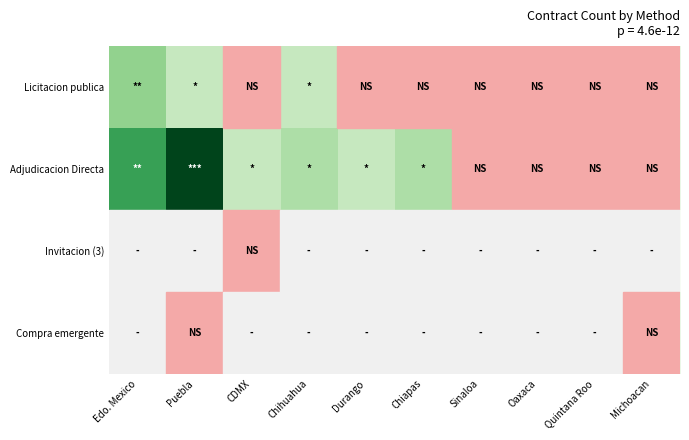

Rank the series at Edo. Mexico from lowest to highest value.

Invitacion (3), Compra emergente, Licitacion publica, Adjudicacion Directa